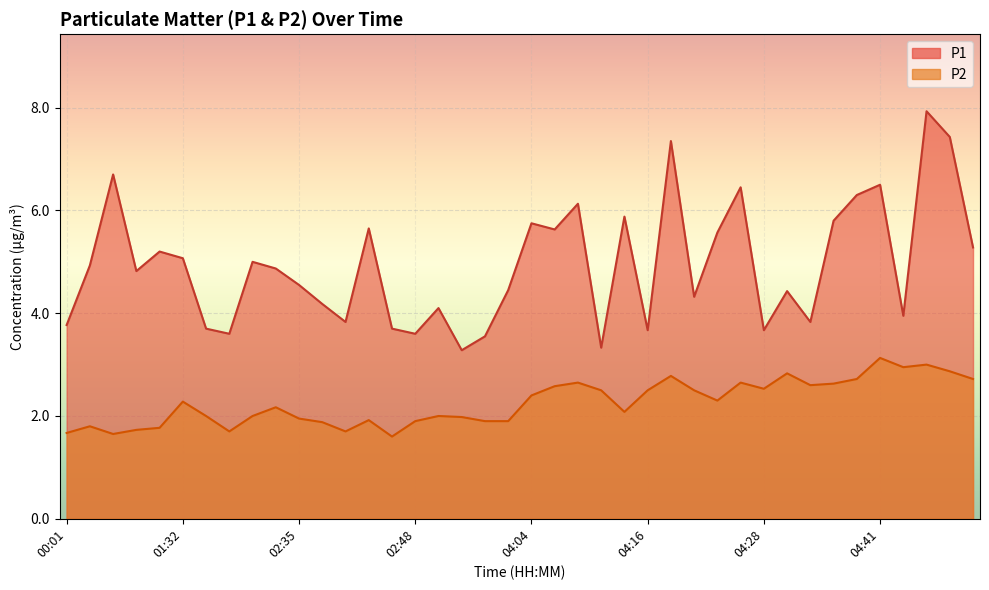

Reading right to left, list all the values displayed in this chart.

P1: 5.3	7.4	7.9	4.0	6.5	6.3	5.8	3.8	4.4	3.7	6.5	5.6	4.3	7.3	3.7	5.9	3.3	6.1	5.6	5.8	4.5	3.5	3.3	4.1	3.6	3.7	5.7	3.8	4.2	4.5	4.9	5.0	3.6	3.7	5.1	5.2	4.8	6.7	4.9	3.8
P2: 2.7	2.9	3.0	3.0	3.1	2.7	2.6	2.6	2.8	2.5	2.6	2.3	2.5	2.8	2.5	2.1	2.5	2.6	2.6	2.4	1.9	1.9	2.0	2.0	1.9	1.6	1.9	1.7	1.9	1.9	2.2	2.0	1.7	2.0	2.3	1.8	1.7	1.6	1.8	1.7